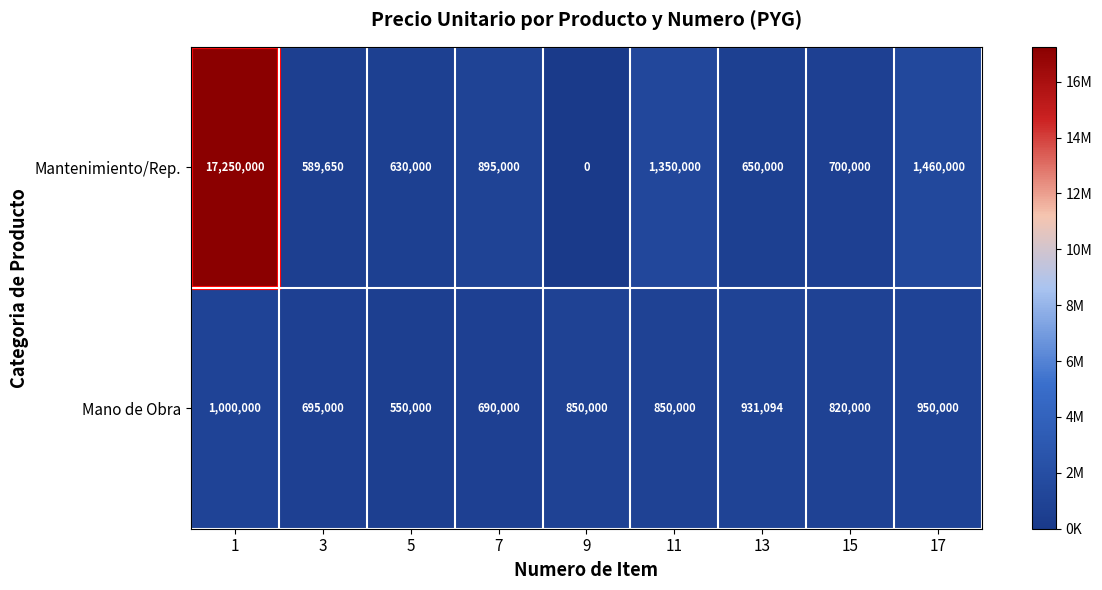

What is the average value of the Mantenimiento/Rep. series?

2613850